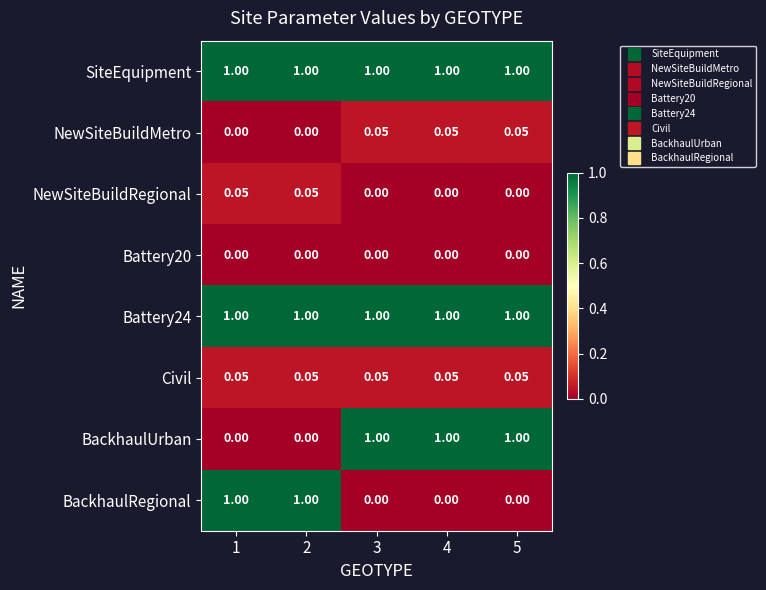

At how many categories does at least one series exceed 0?

5